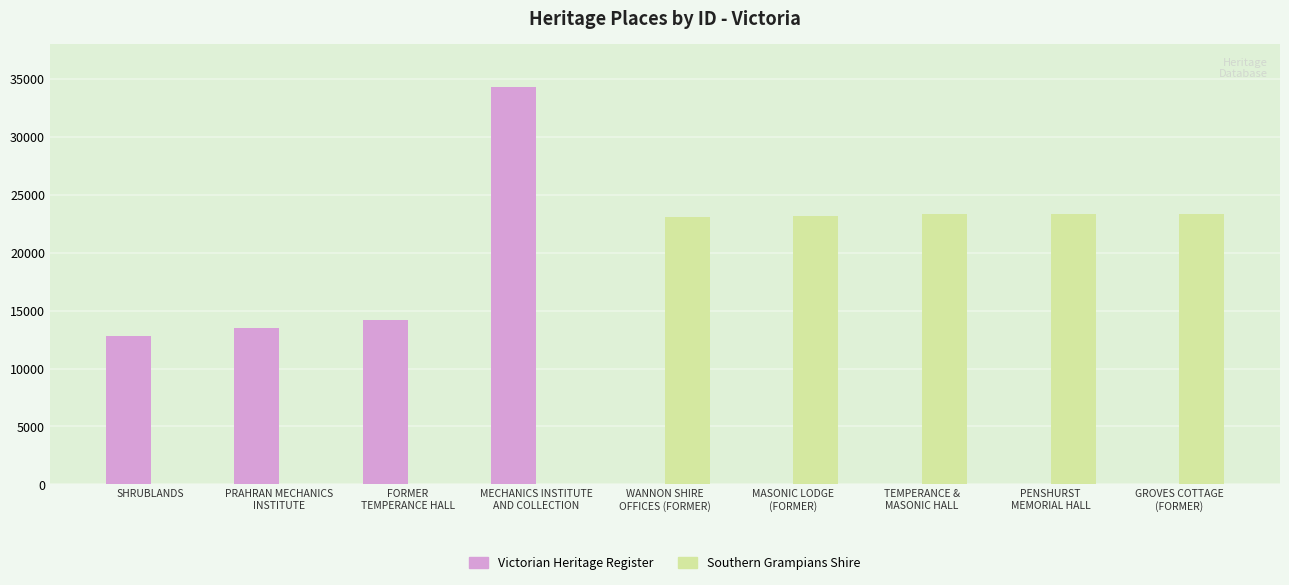

What is the greatest value displayed?

34328